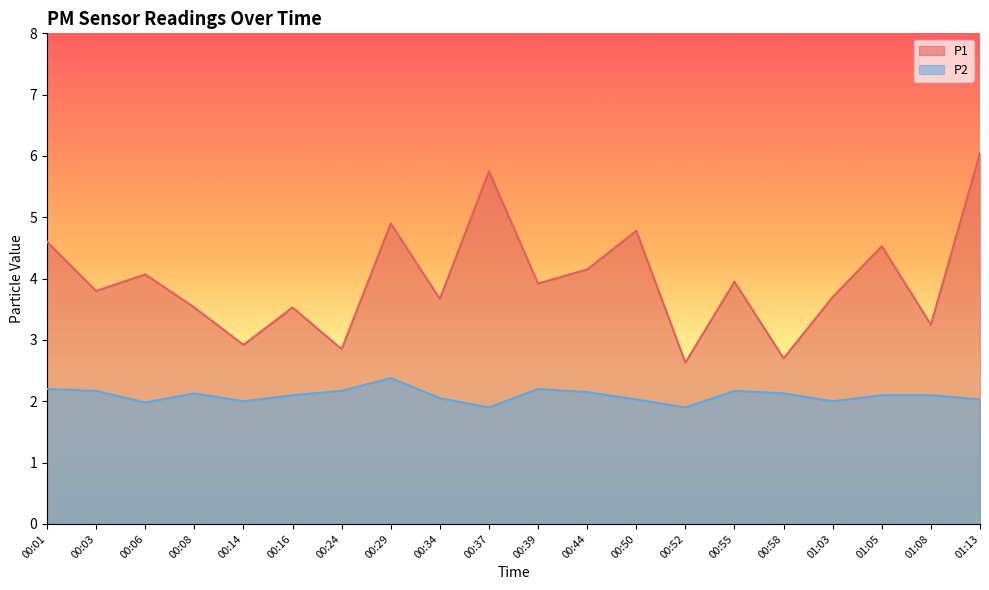

What are all the series names shown in the legend?

P1, P2